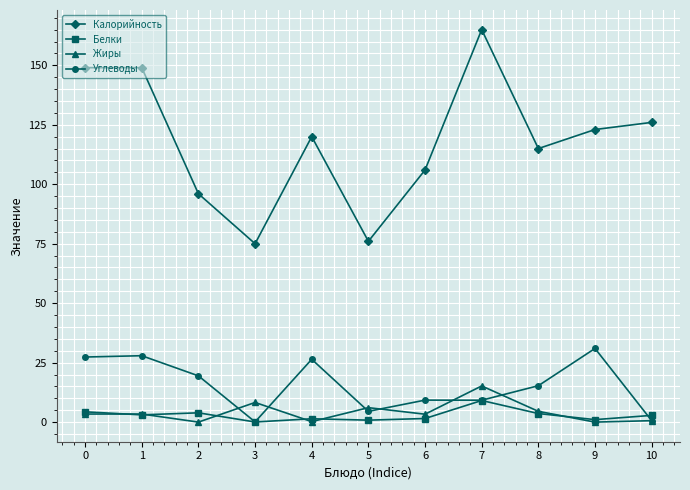

What is the maximum value for Калорийность?

165.0